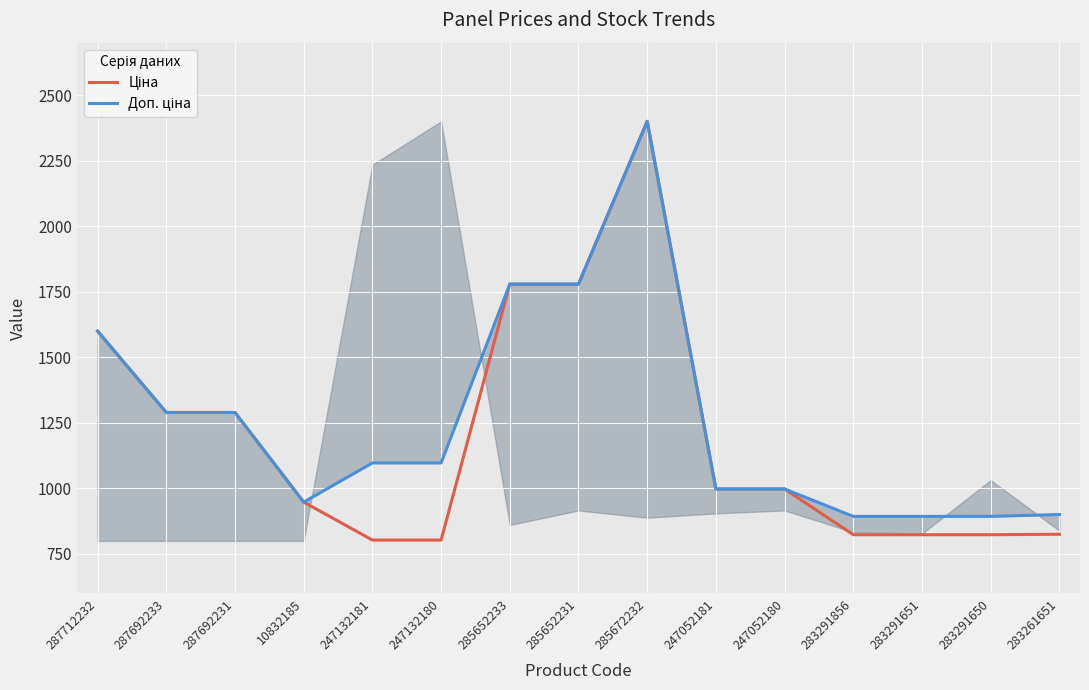

True or false: Доп. ціна and Ціна cross at least once.

False